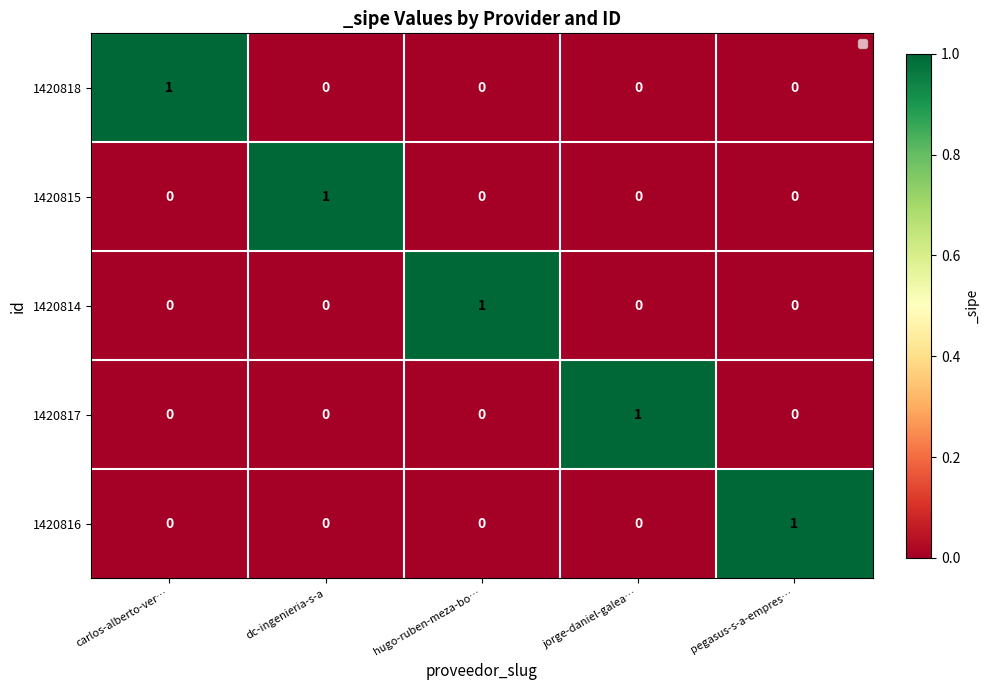

At how many categories does at least one series exceed 0?

5